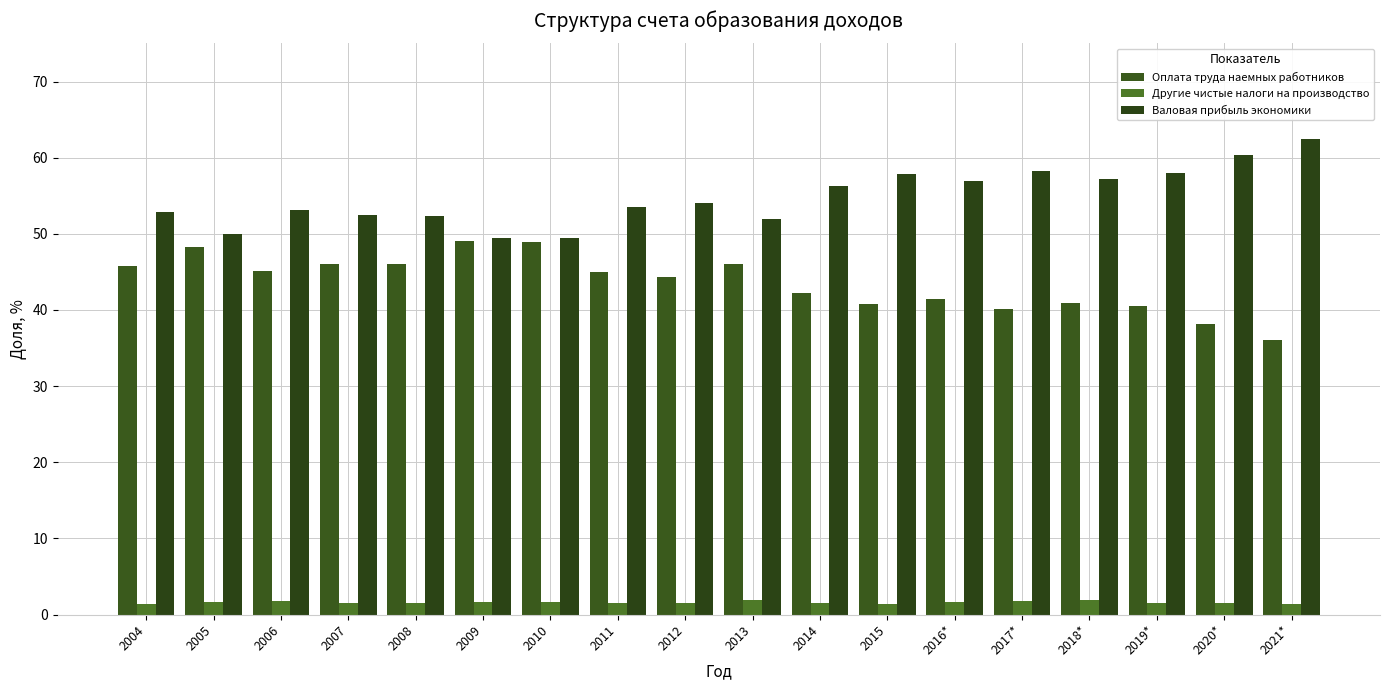

Are the bars horizontal?

No